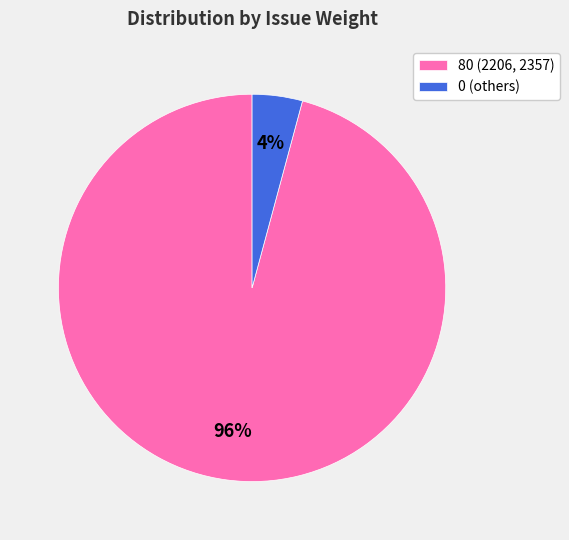

Do 0 (others) and 80 (2206, 2357) together represent more than half of the pie?

Yes